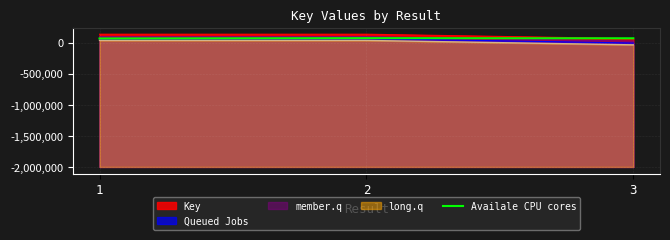

What are all the series names shown in the legend?

Key, Queued Jobs, member.q, long.q, Availale CPU cores